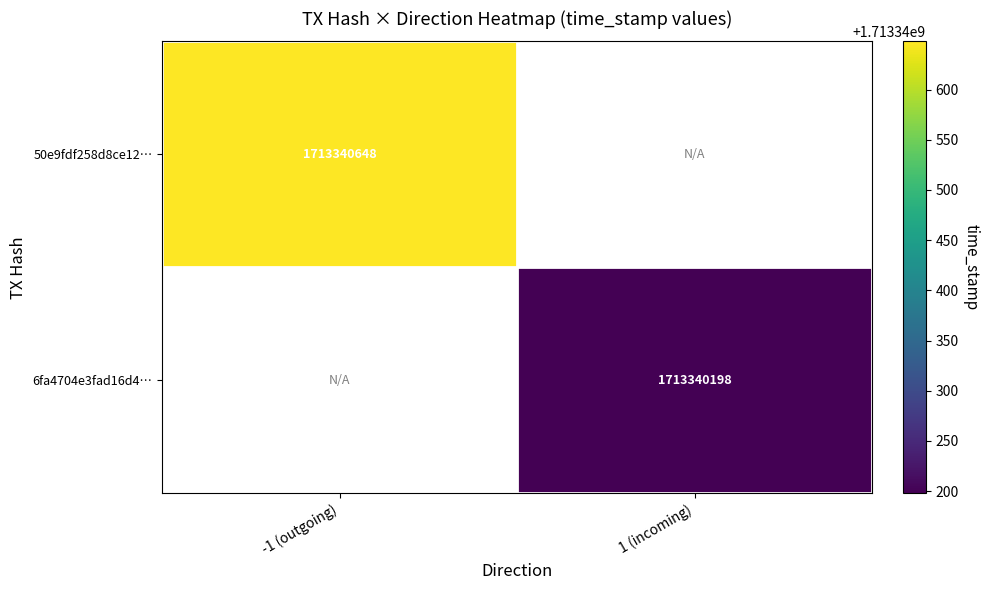

Reading left to right, transcribe all the data shown in this chart.

50e9fdf258d8ce12388ce0df2e4c408baa815f6: -1	1713340648
6fa4704e3fad16d468c3700e64988554036741e: 1	1713340198